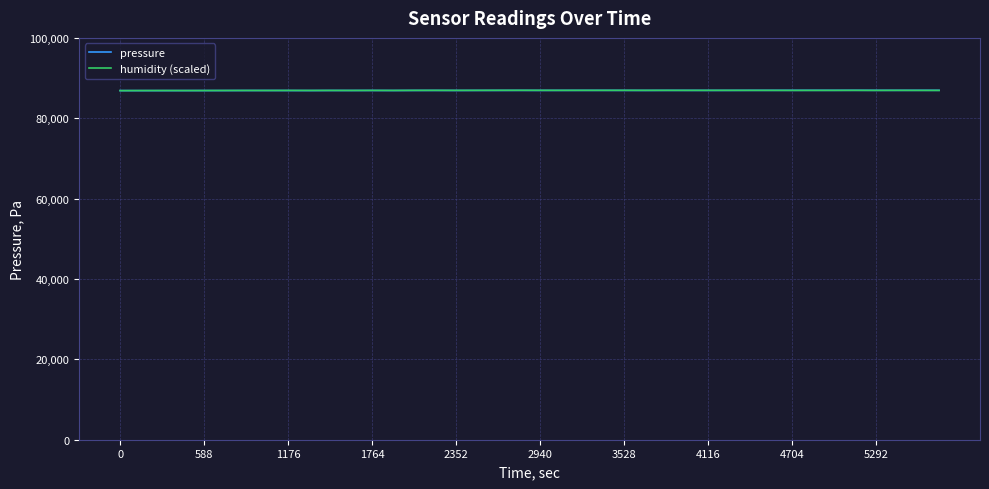

How many lines are shown in the chart?

2